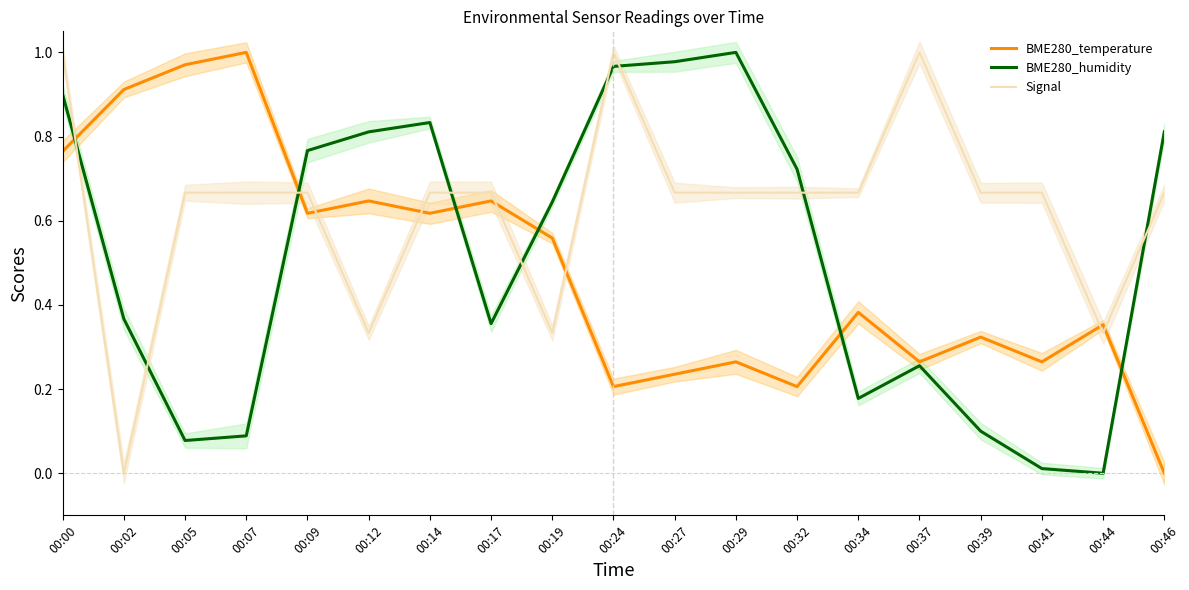

How many lines are shown in the chart?

3